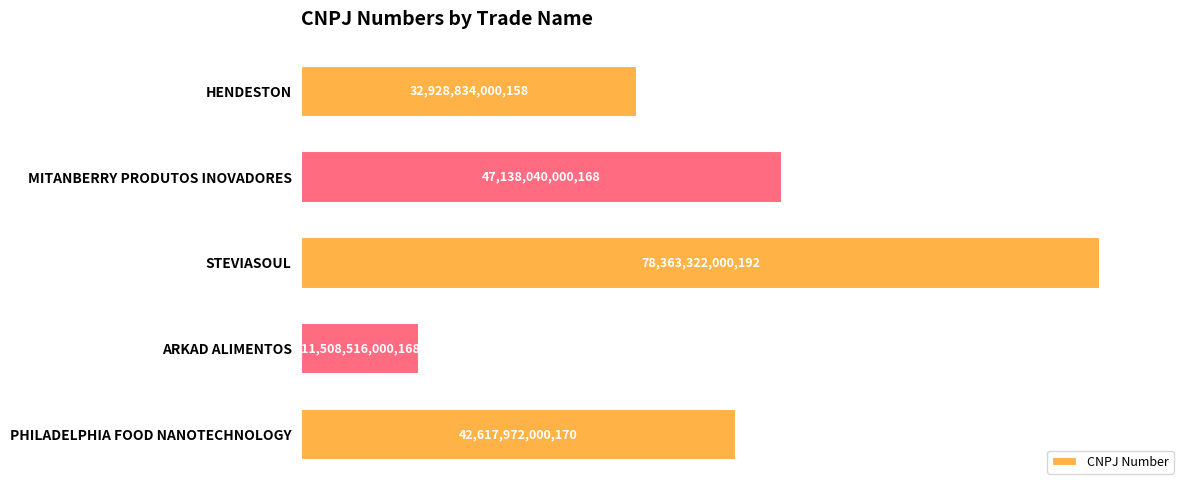

At which category does the chart reach its peak across all series?

STEVIASOUL